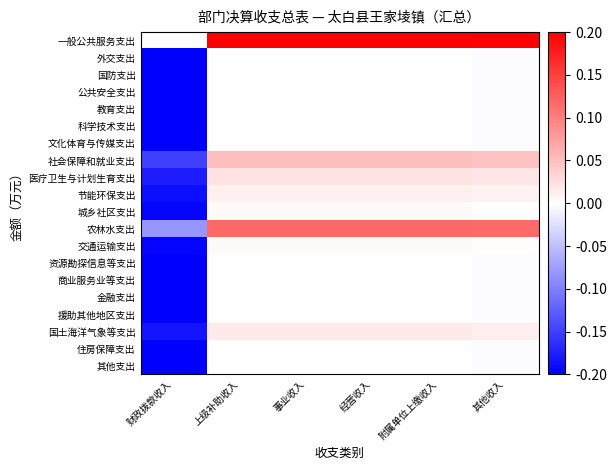

At how many categories does at least one series exceed 0?

5